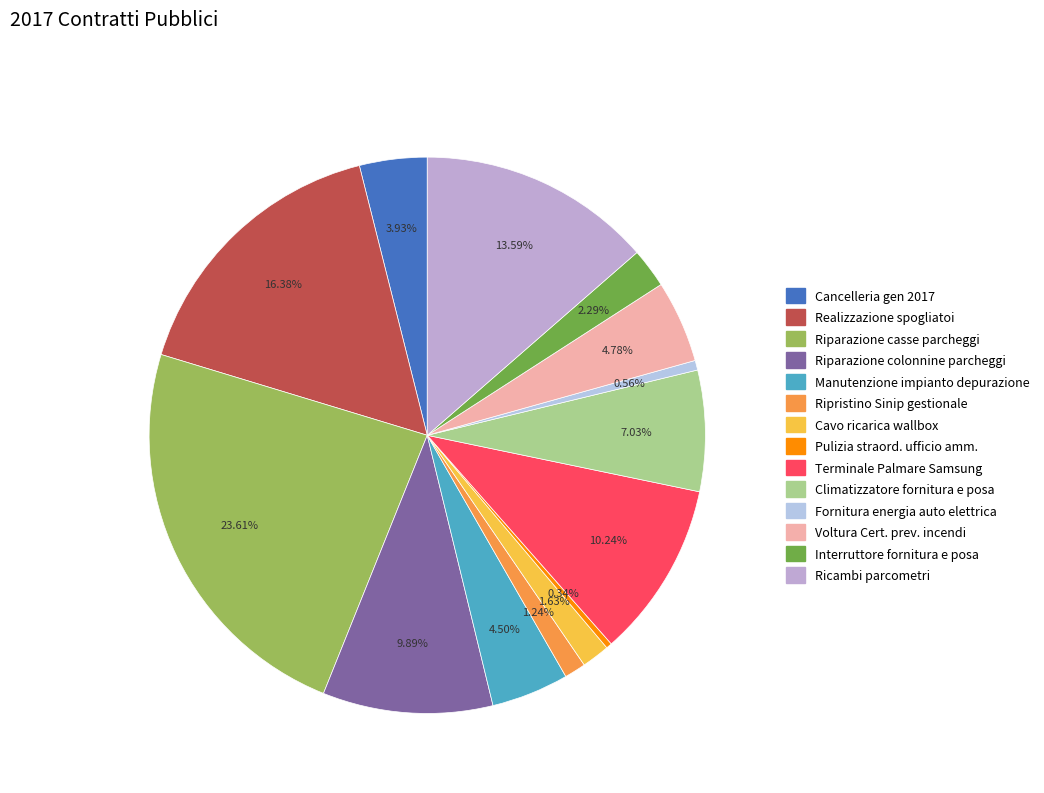

Does any single category account for the majority?

No